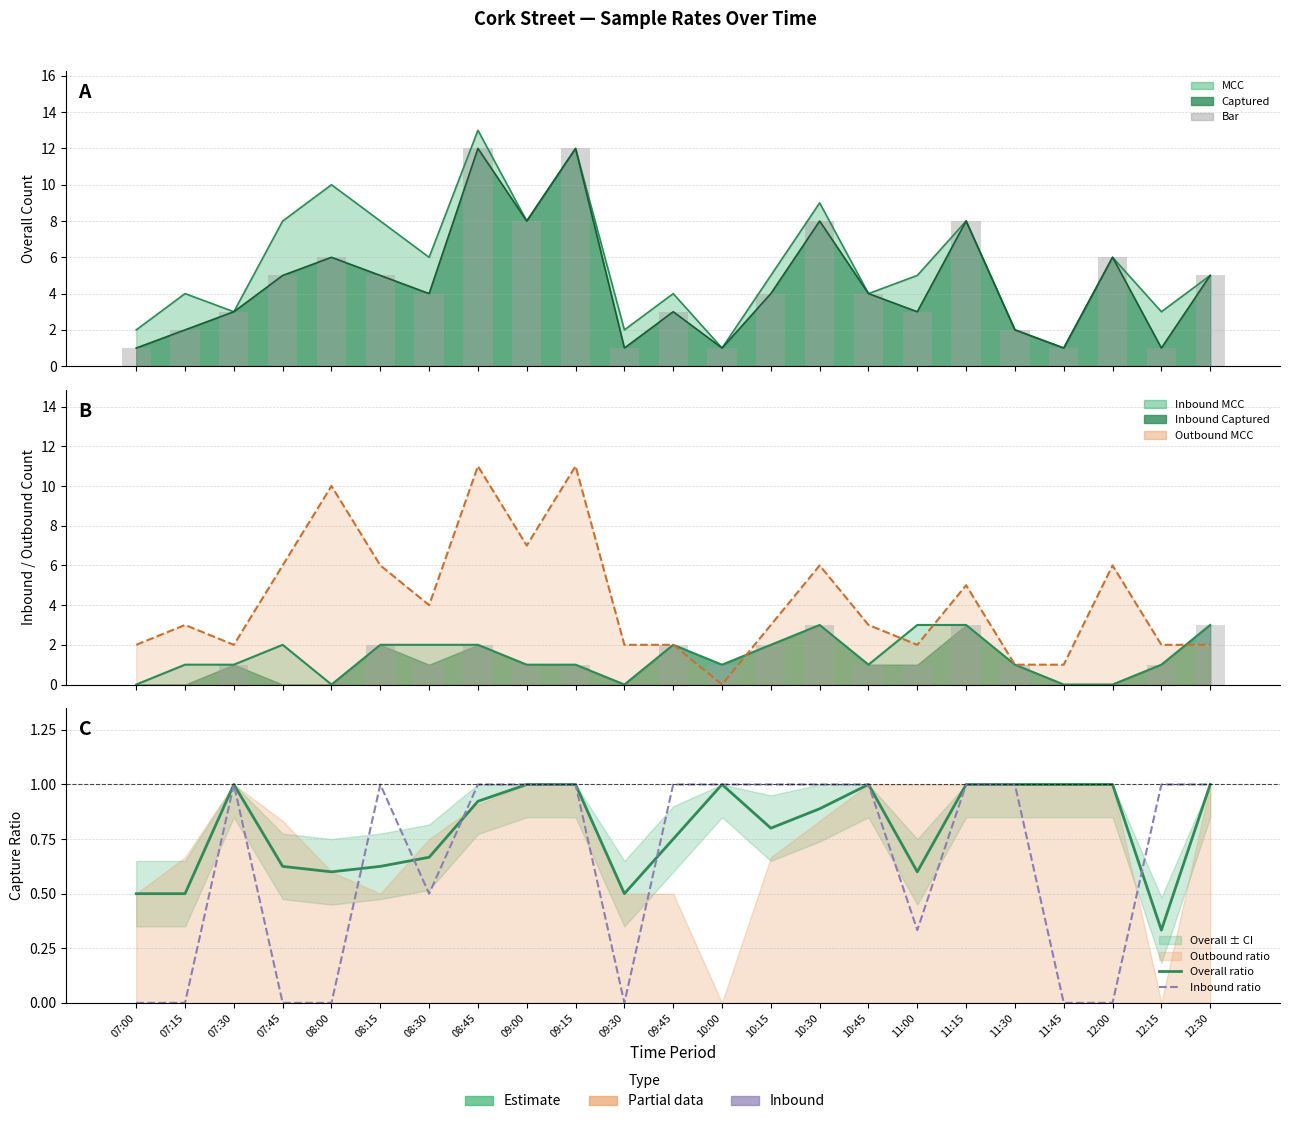

Reading right to left, transcribe all the data shown in this chart.

Overall ratio: 1.0	0.3	1.0	1.0	1.0	1.0	0.6	1.0	0.9	0.8	1.0	0.8	0.5	1.0	1.0	0.9	0.7	0.6	0.6	0.6	1.0	0.5	0.5
Inbound ratio: 1.0	1.0	0.0	0.0	1.0	1.0	0.3	1.0	1.0	1.0	1.0	1.0	0.0	1.0	1.0	1.0	0.5	1.0	0.0	0.0	1.0	0.0	0.0